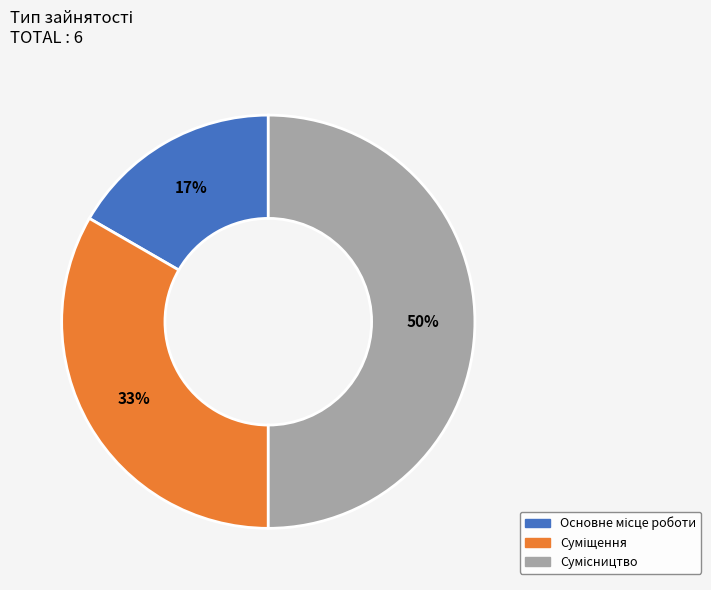

To the nearest percent, what is the difference between the largest and smallest slice percentages?

33%